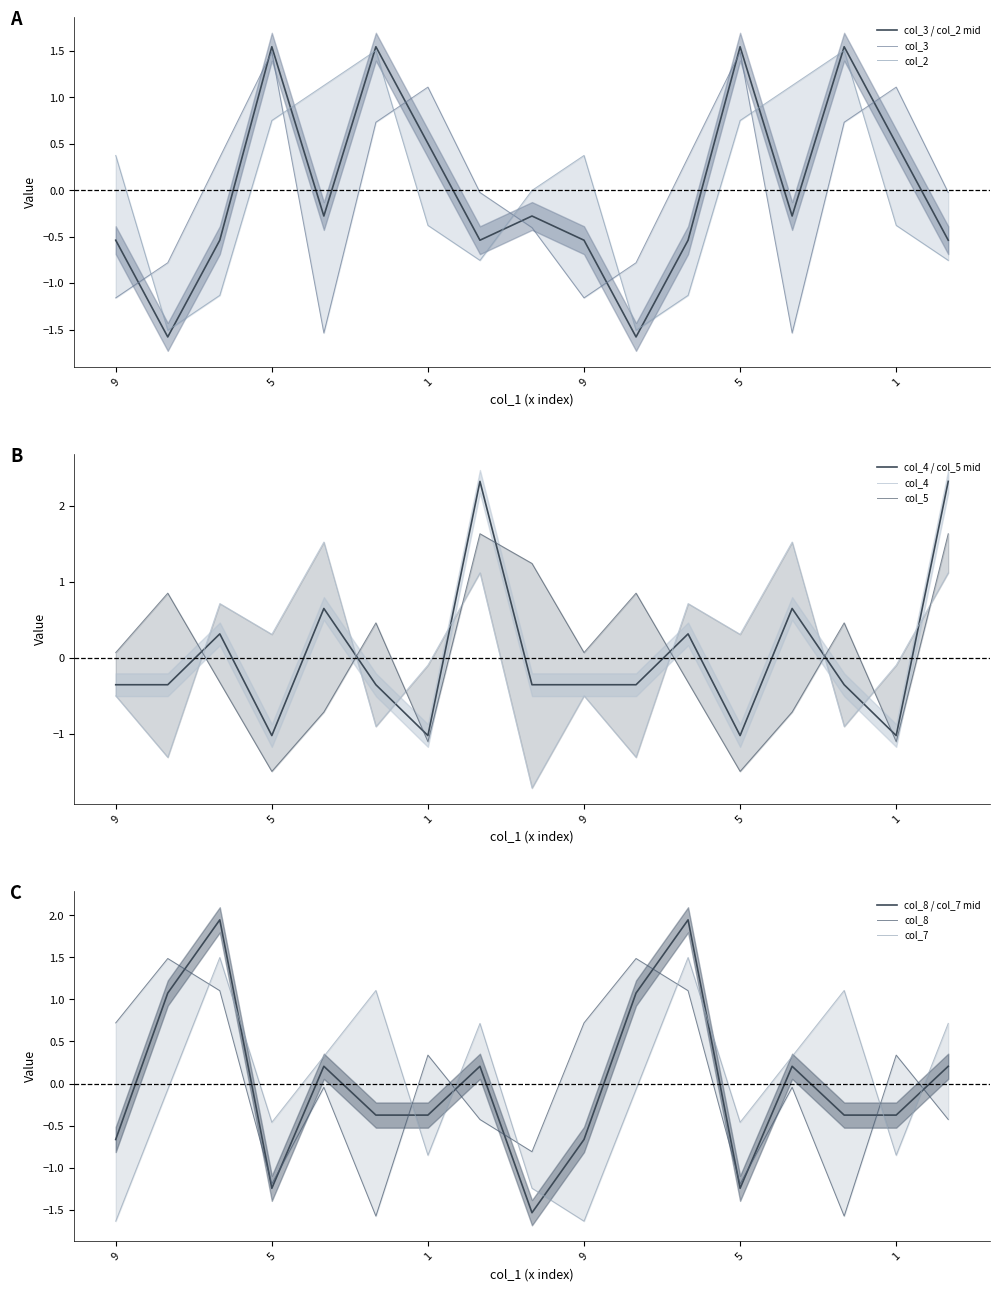

What is the label of the 9th point from the left?

7